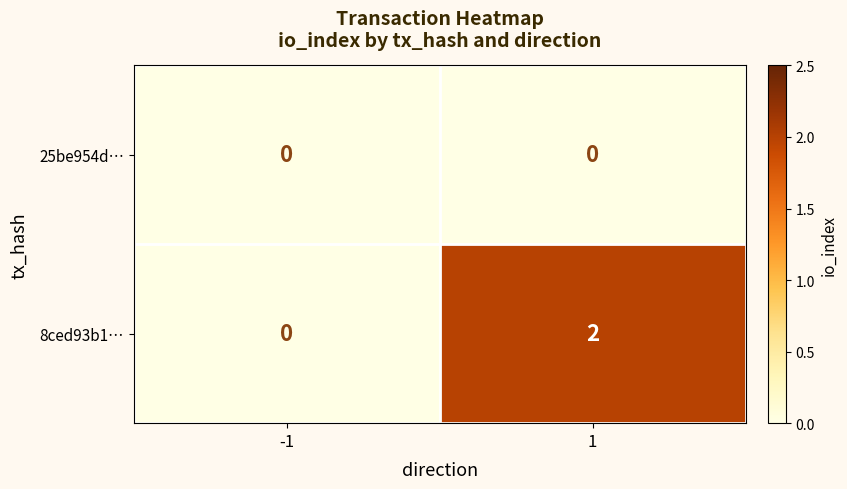

Is it true that 25be954d… equals 0 at 1?

True